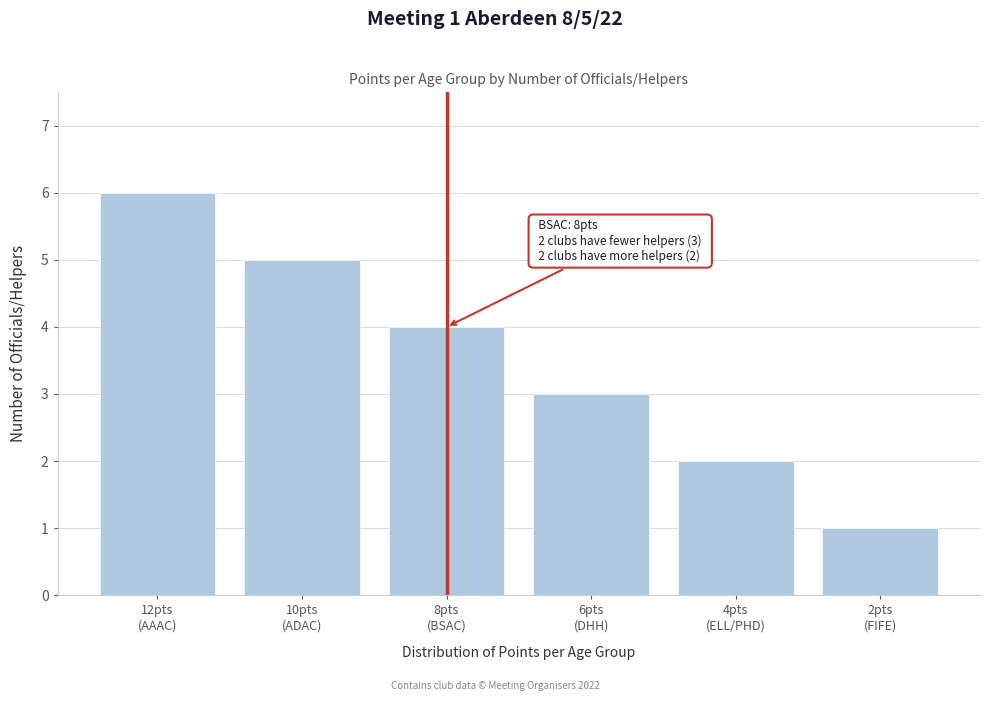

Reading left to right, transcribe all the data shown in this chart.

6	5	4	3	2	1